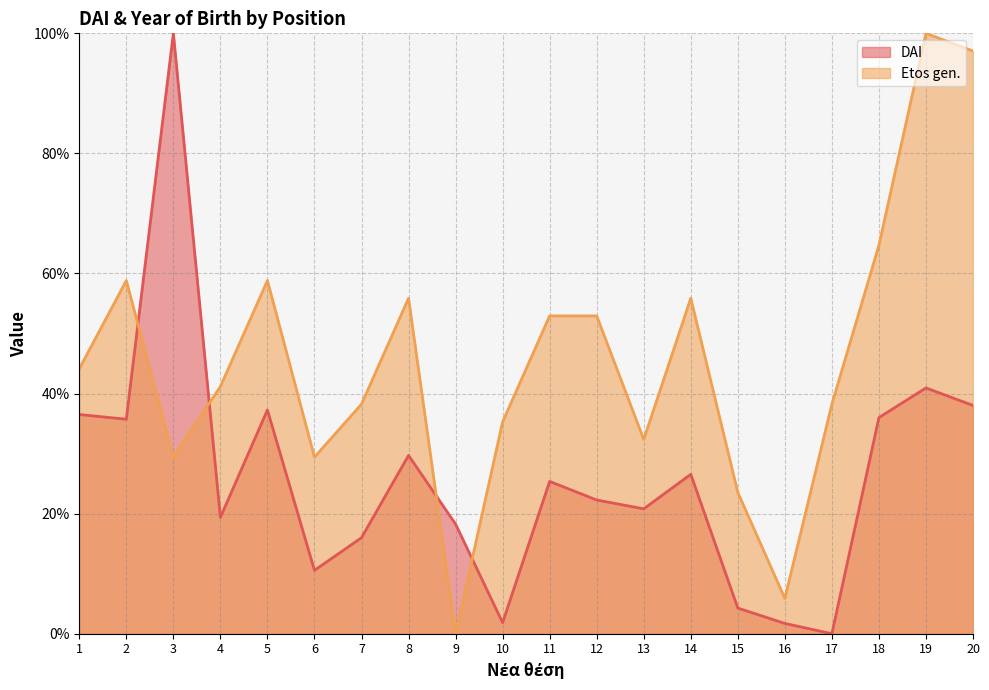

Where does the DAI (line) series first go above 25?

1